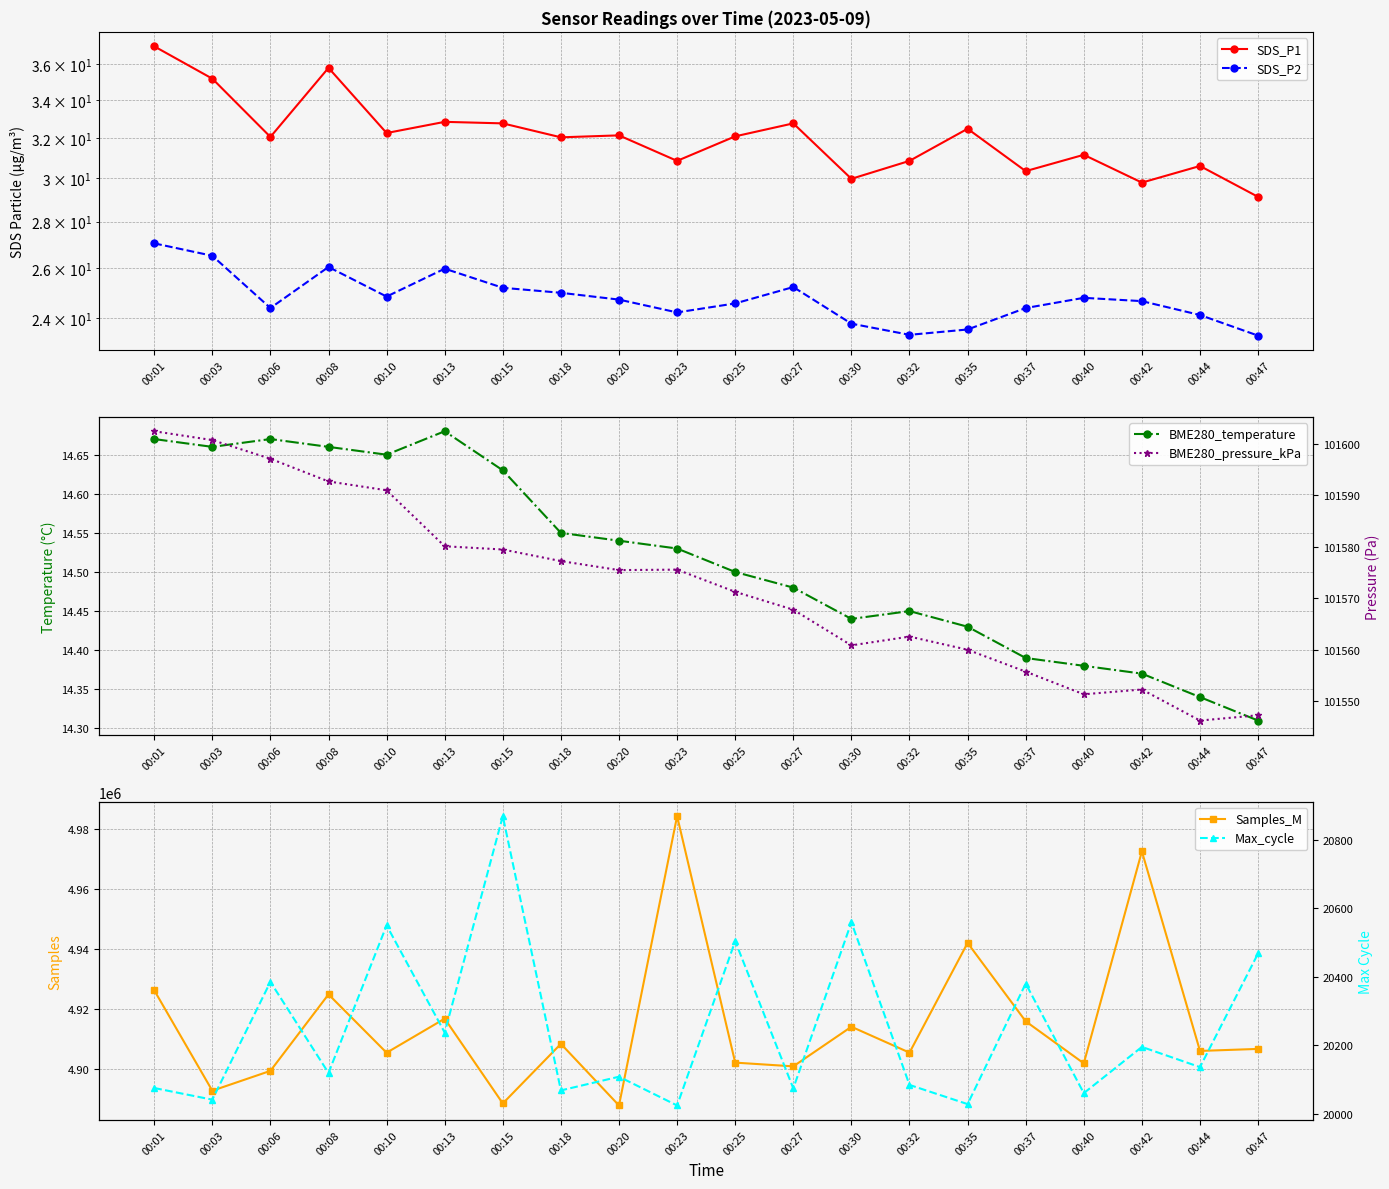

What is the sum of all BME280_pressure_kPa values?

2031447.7